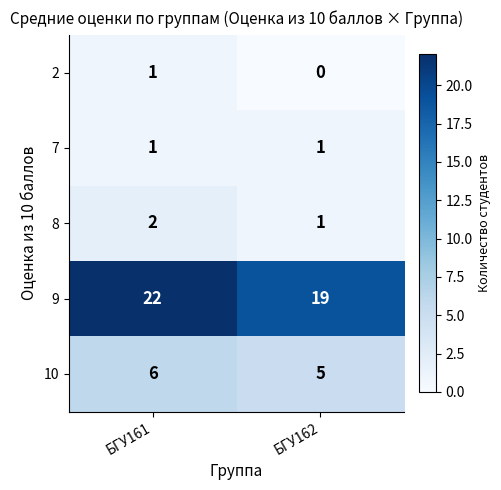

Count the number of data series in this chart.

5